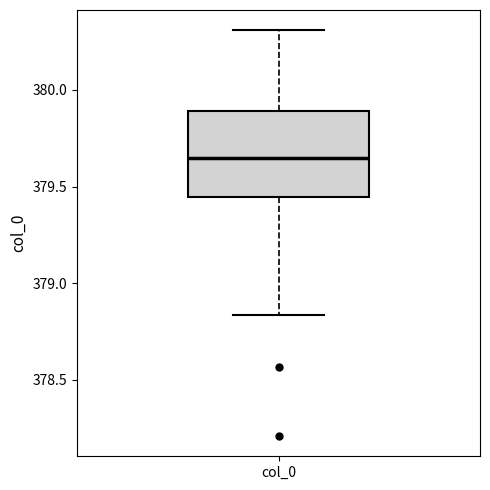

Read this box plot against the y-axis: the position of the median line, the range covered by the box, and the ends of both whiskers. The values are not printed on the chart, so give them approximately, as read against the axis.

median 379.65, box 379.45 to 379.90, whiskers 378.85 to 380.30